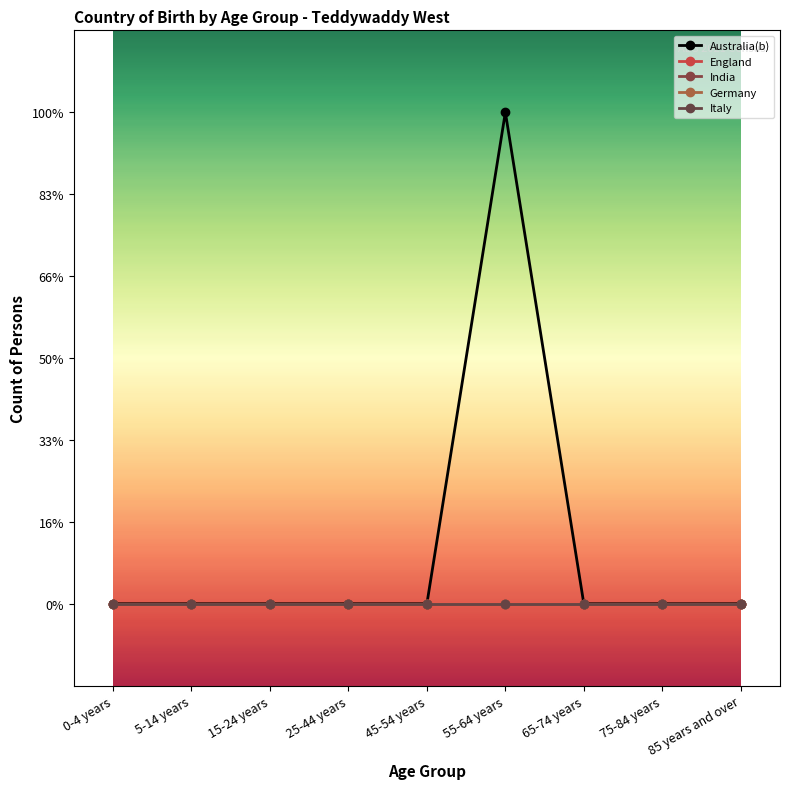

Is this an area chart (filled region under the line)?

No